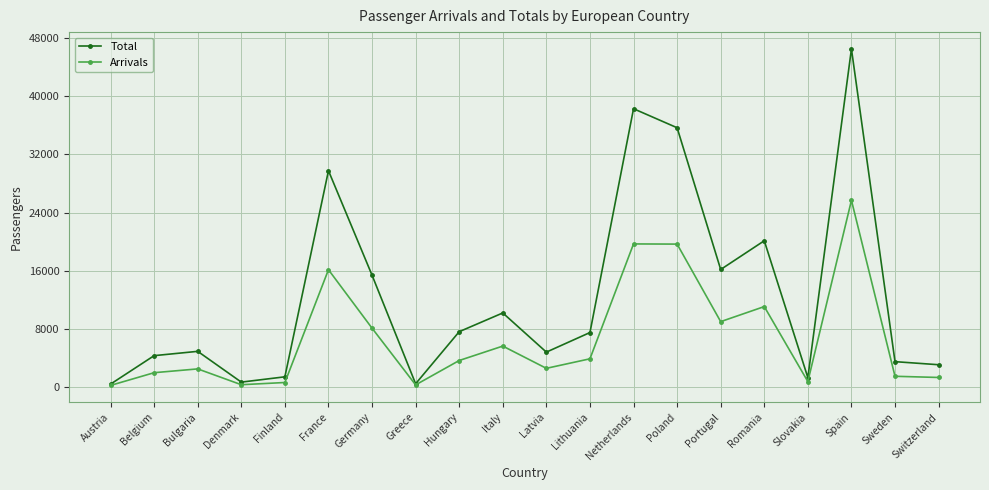

Which series has the widest spread of values?

Total